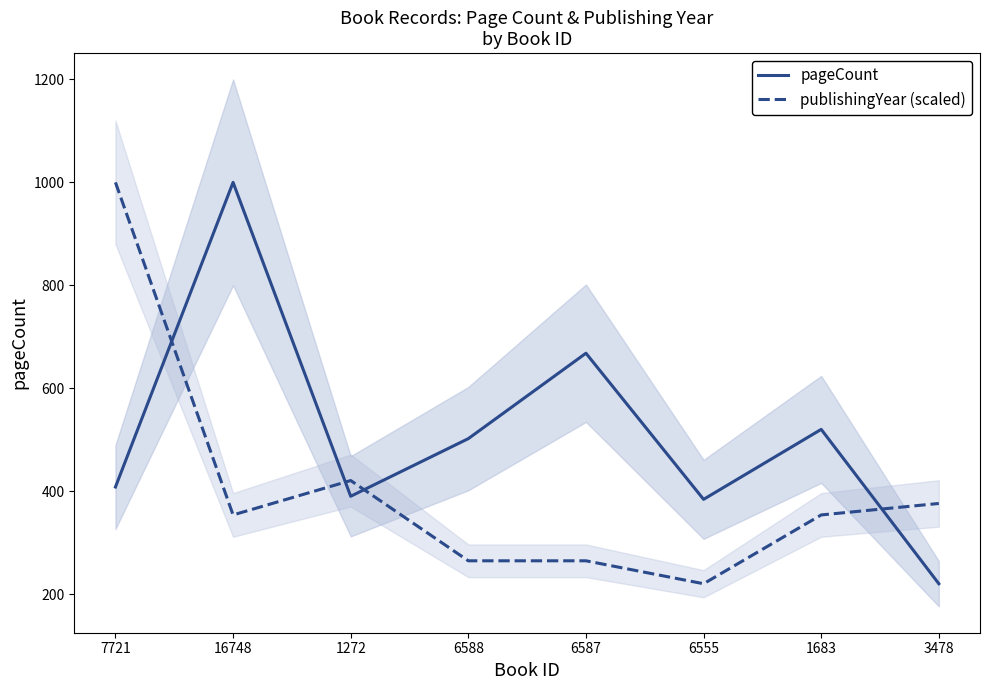

After their last crossing, which series has the higher values: publishingYear (scaled) or pageCount?

publishingYear (scaled)